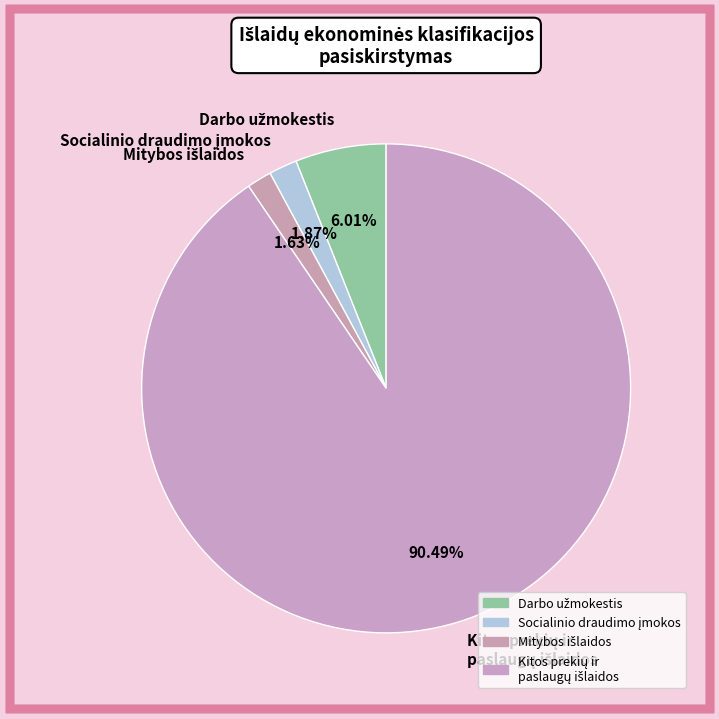

How many slices are in this pie chart?

4